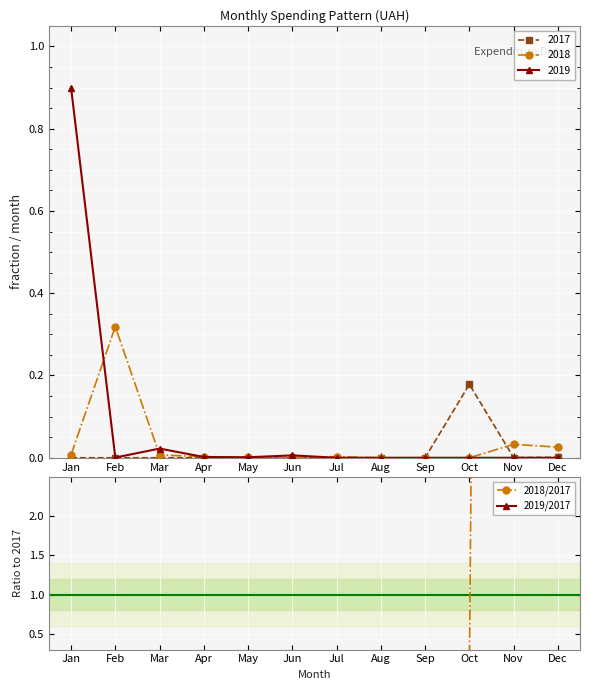

What is the difference between the second highest and minimum values in the 2018/2017 series?

-22.9